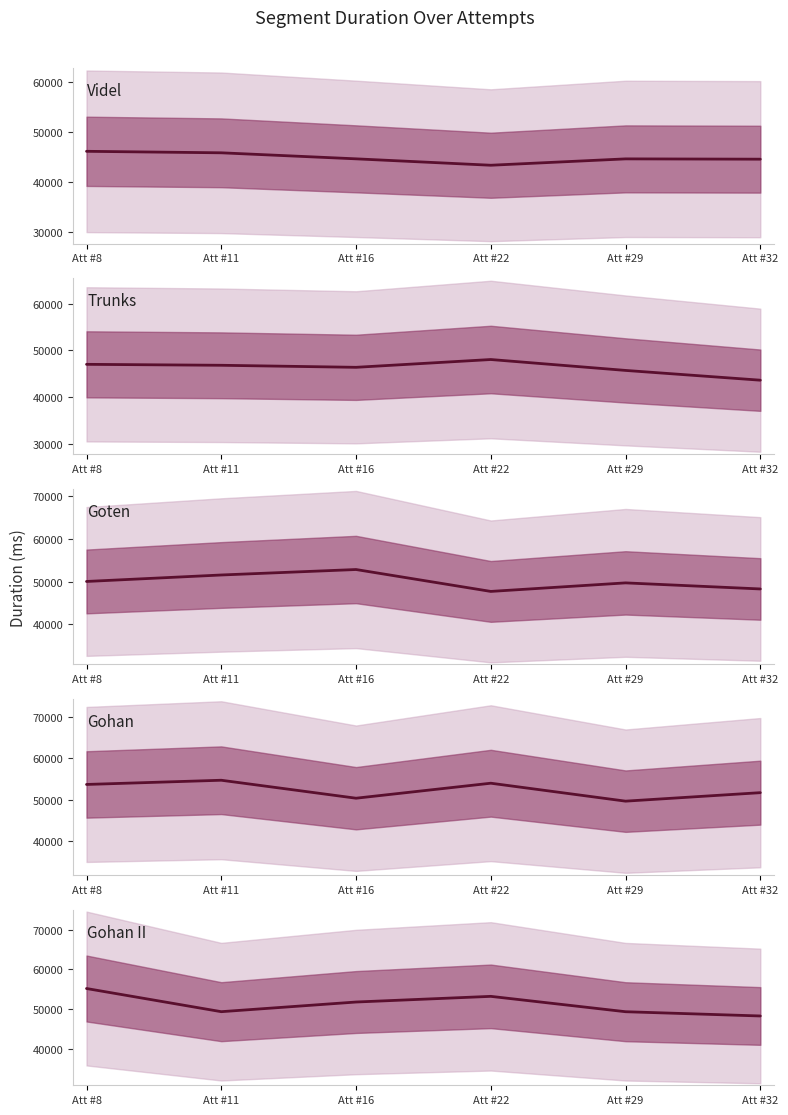

Rank the series at Att #29 from lowest to highest value.

Videl, Trunks, Gohan II, Gohan, Goten